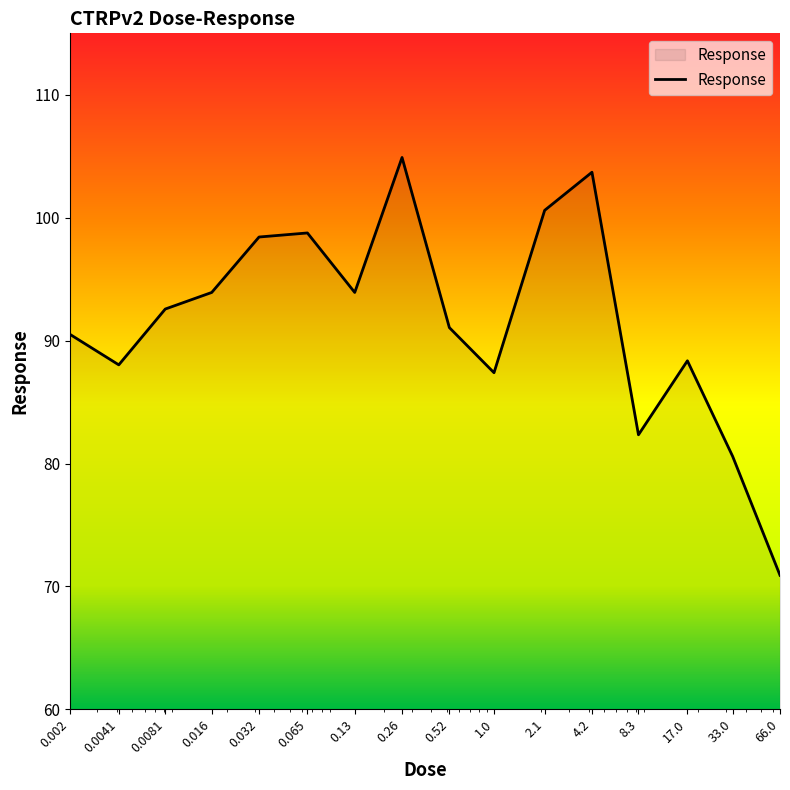

What is the minimum value shown in the chart?

70.9